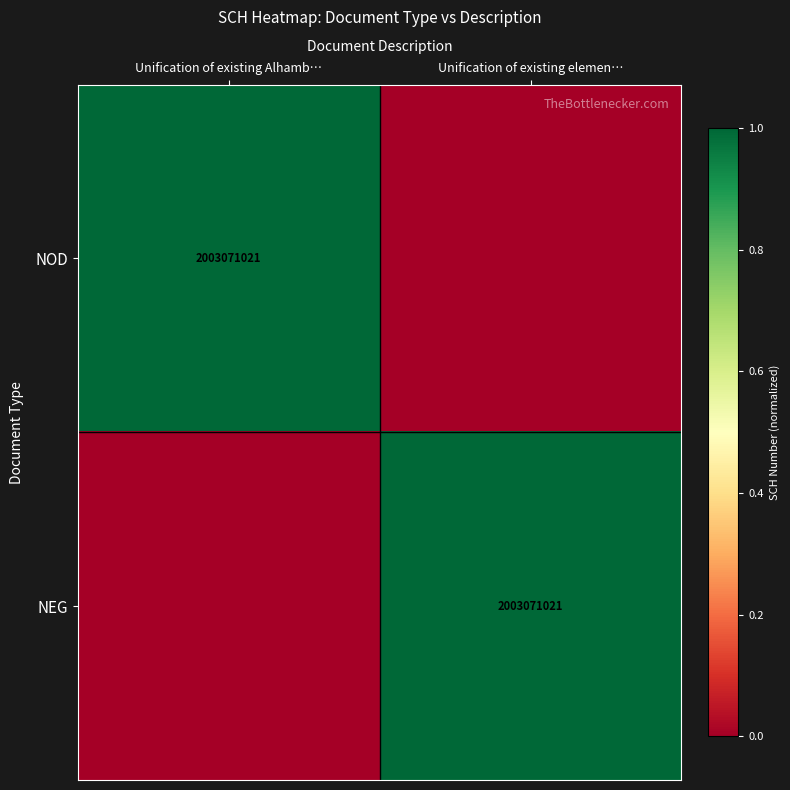

What is the spread (max minus min) of values at Unification of existing Alhamb…?

1